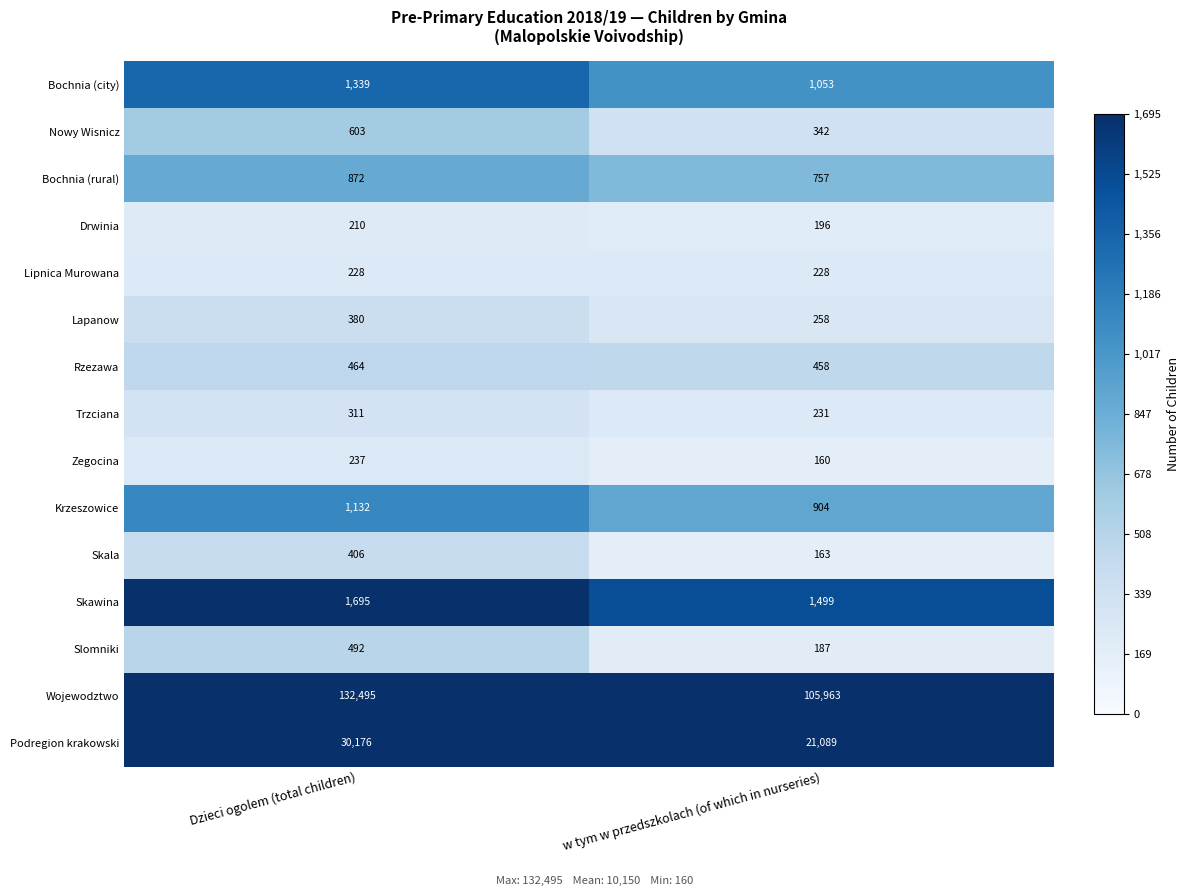

At w tym w przedszkolach (of which in nurseries), list the series in order from largest to smallest.

Wojewodztwo, Podregion krakowski, Skawina, Bochnia (city), Krzeszowice, Bochnia (rural), Rzezawa, Nowy Wisnicz, Lapanow, Trzciana, Lipnica Murowana, Drwinia, Slomniki, Skala, Zegocina